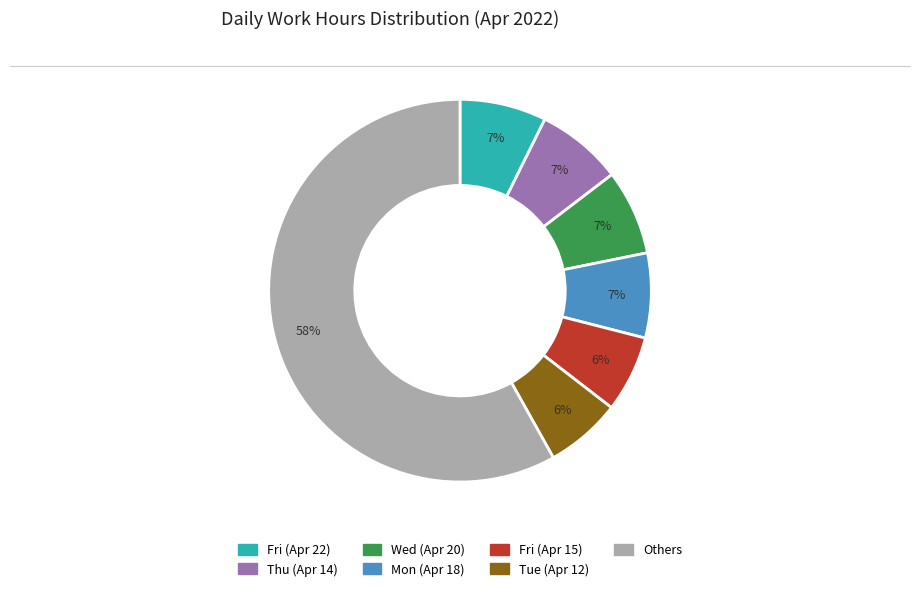

Is it true that Fri (Apr 15) is 13% of the pie?

False